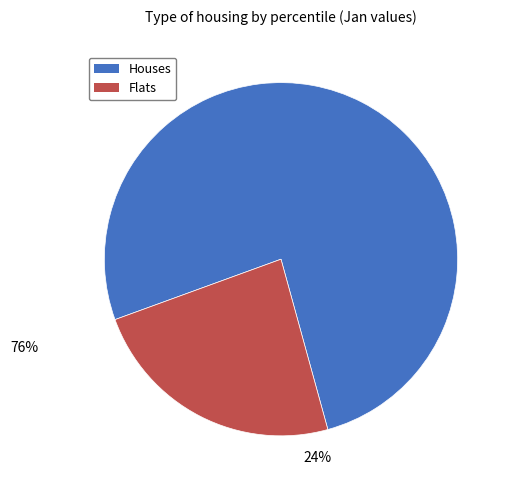

How many slices are in this pie chart?

2